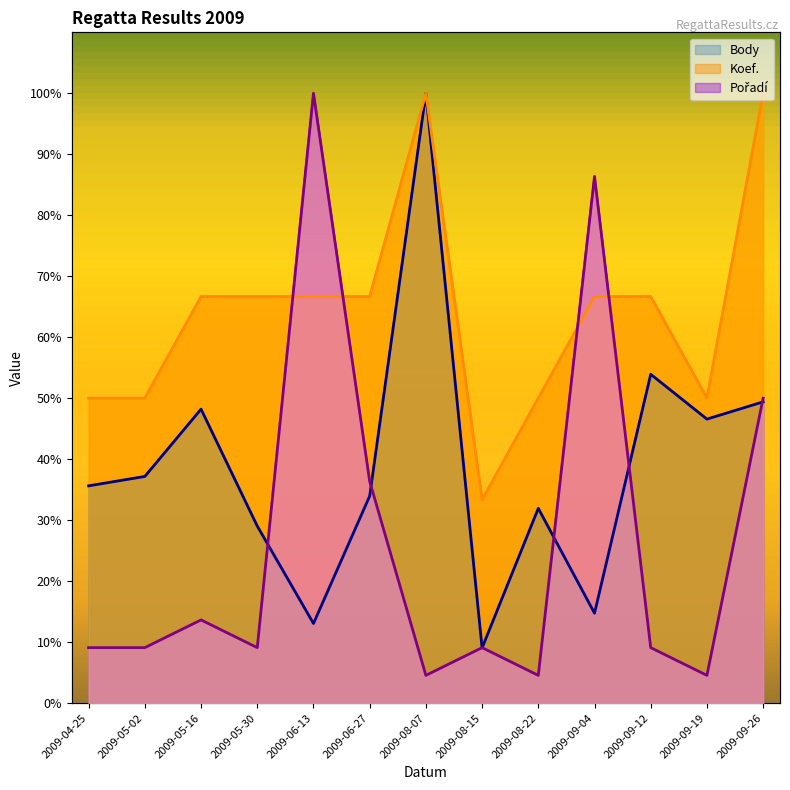

True or false: Body has more than 2 interior local peaks.

True